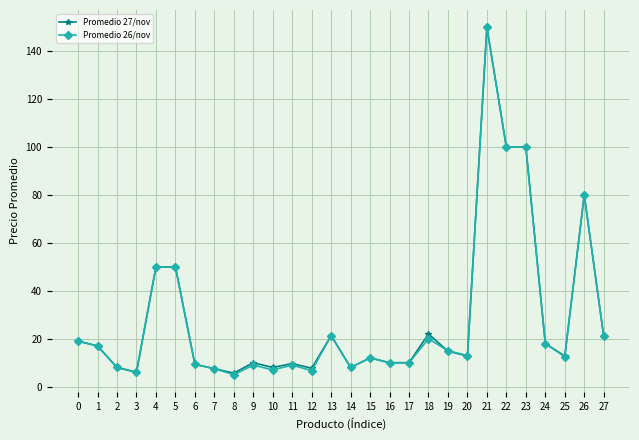

True or false: Promedio 27/nov has a value of 2.8 at 15.

False